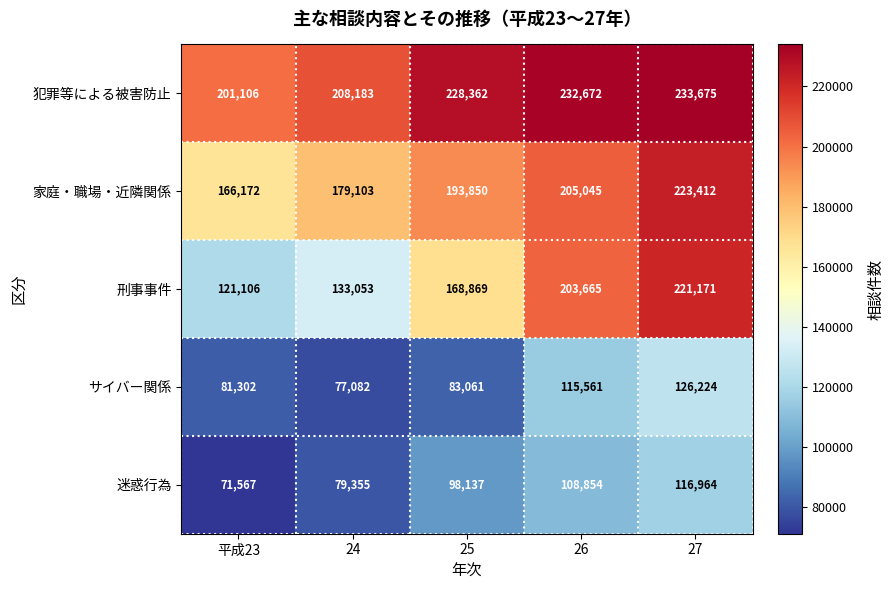

What is the total value across all series at 27?

921446